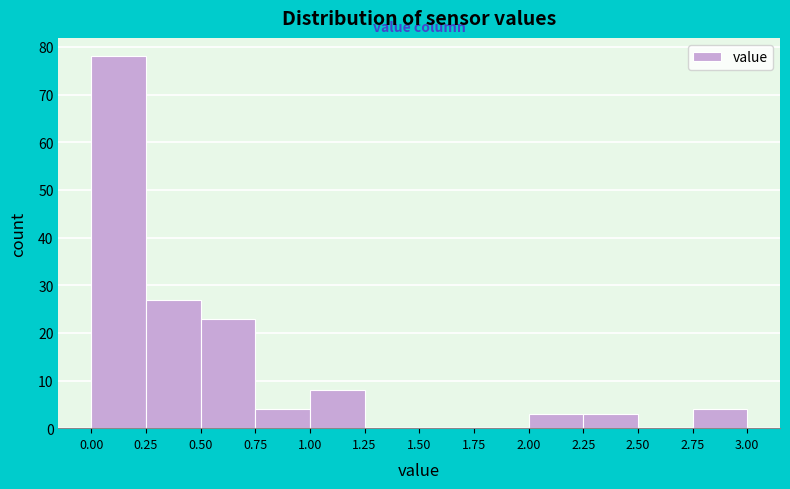

Over which range of the x-axis is the bar tallest?

0.00 to 0.25